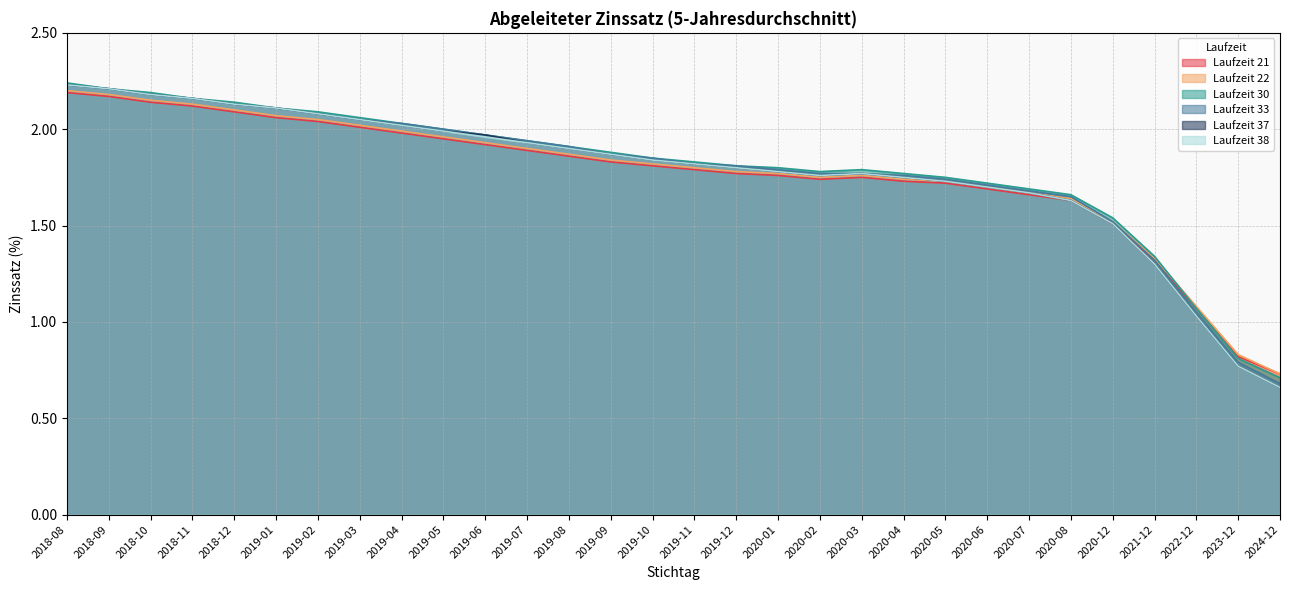

The value of Laufzeit 30 at 2019-04 is 0.5. True or false?

False